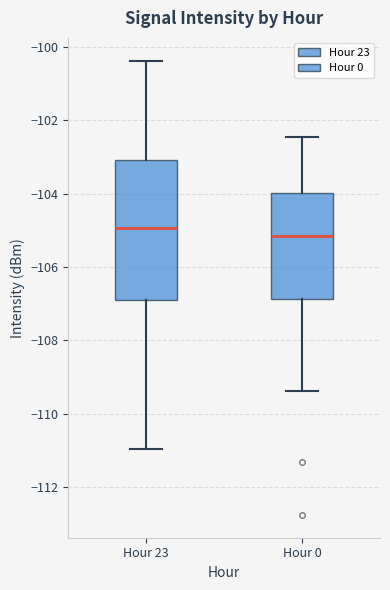

Where is the lower edge of the box for Hour 0 on the y-axis? The values are not printed on the chart, so give them approximately, as read against the axis.

-106.8